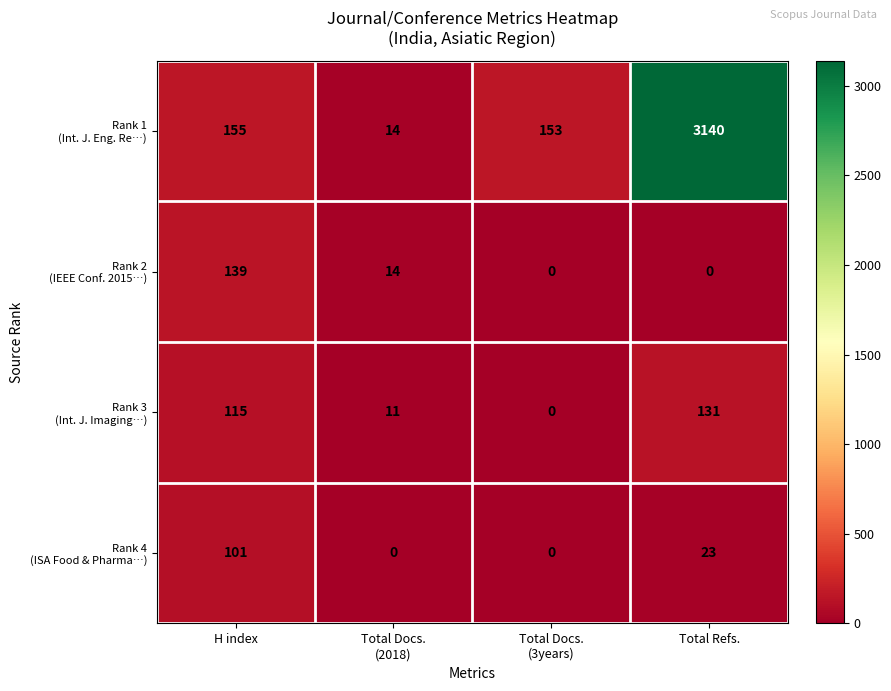

What is the spread (max minus min) of values at Total Refs.?

3140